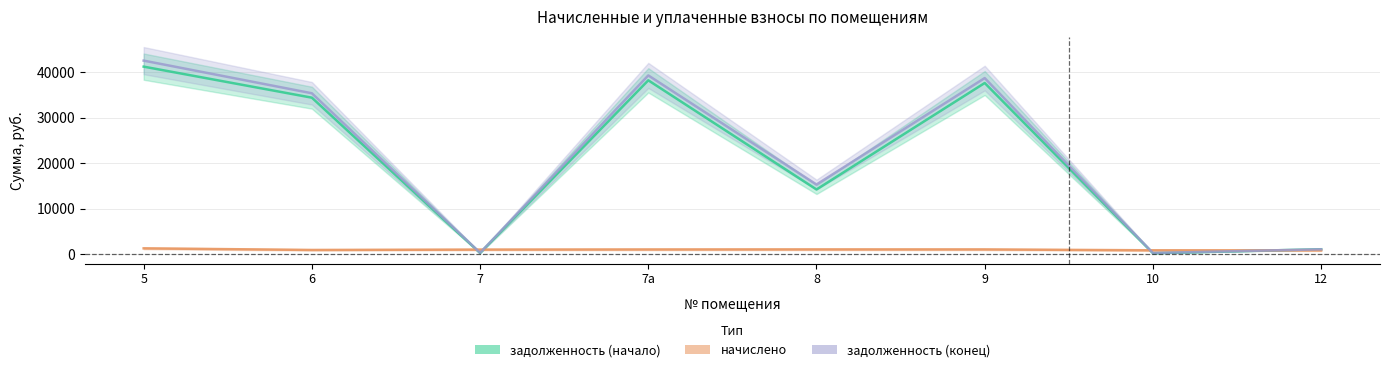

Which has a higher value, 12 or 10?

12